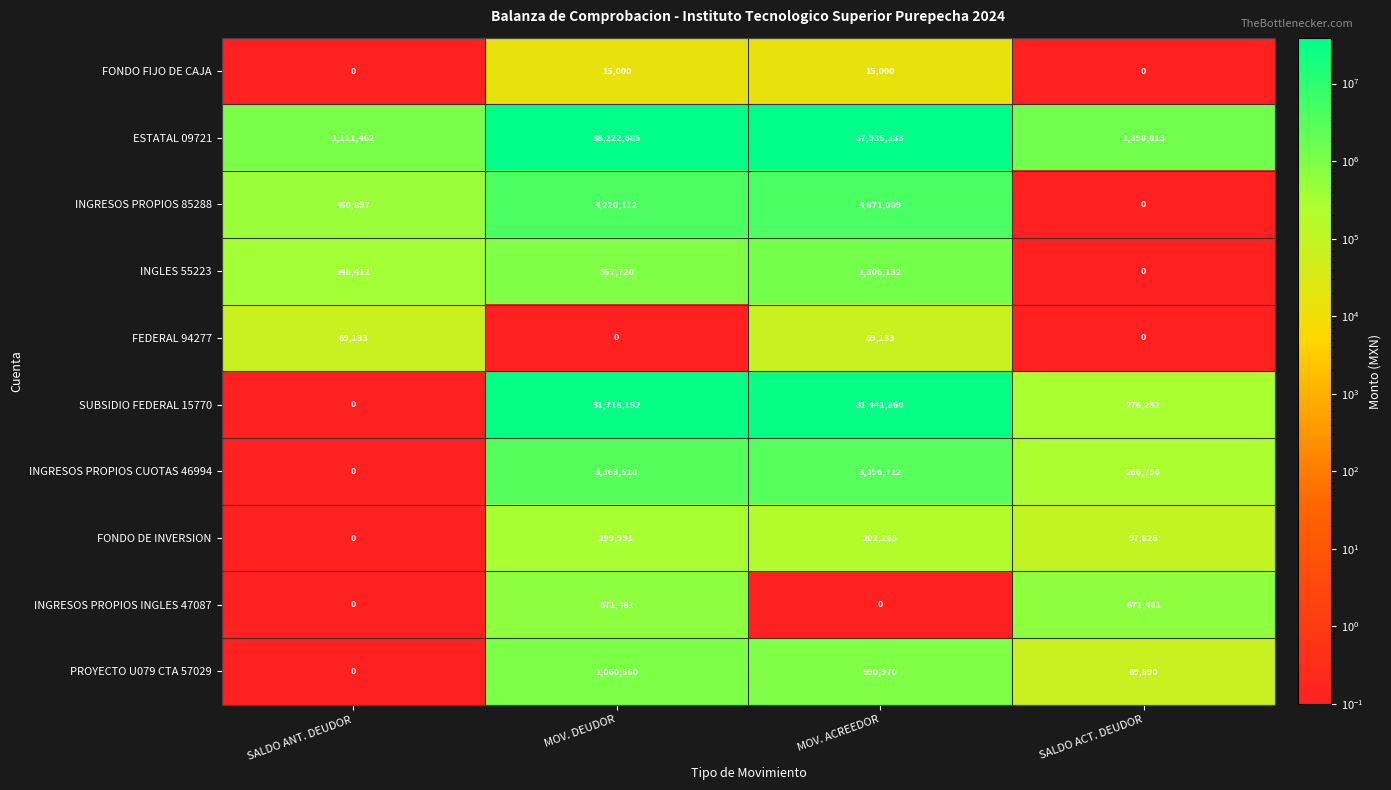

List the series in order of their peak value, lowest first.

FONDO FIJO DE CAJA, FEDERAL 94277, FONDO DE INVERSION, INGRESOS PROPIOS INGLES 47087, PROYECTO U079 CTA 57029, INGLES 55223, INGRESOS PROPIOS CUOTAS 46994, INGRESOS PROPIOS 85288, SUBSIDIO FEDERAL 15770, ESTATAL 09721